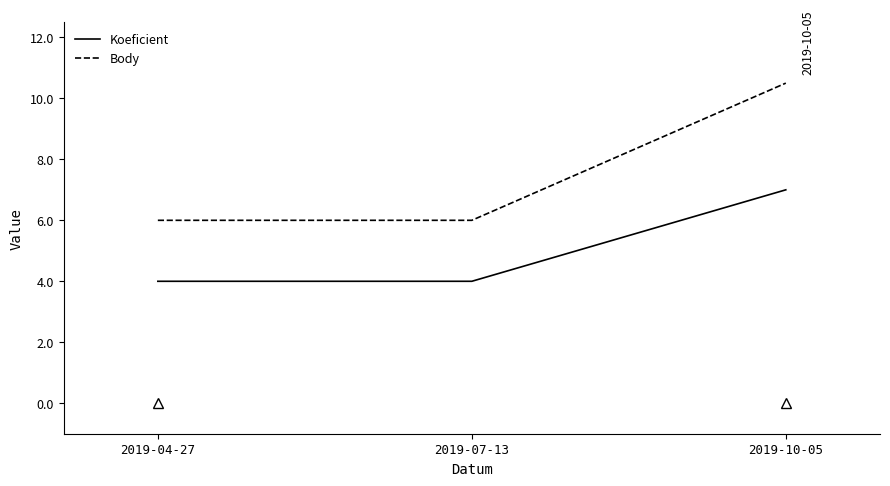

Is the value of Body at 2019-10-05 greater than the value of Koeficient at 2019-07-13?

Yes